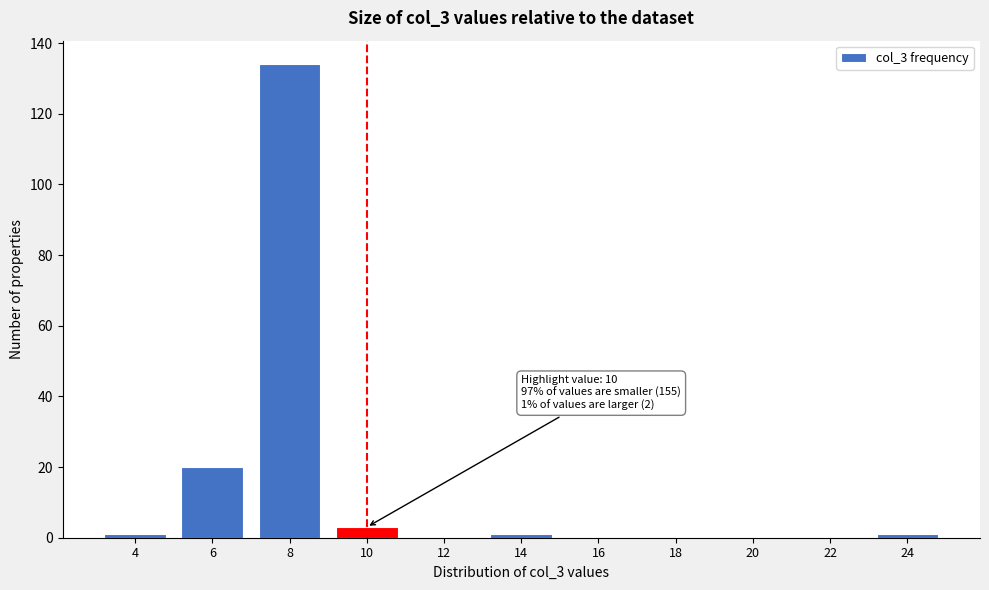

Reading left to right, extract all data points from this chart.

4=1	6=20	8=134	10=3	12=0	14=1	16=0	18=0	20=0	22=0	24=1